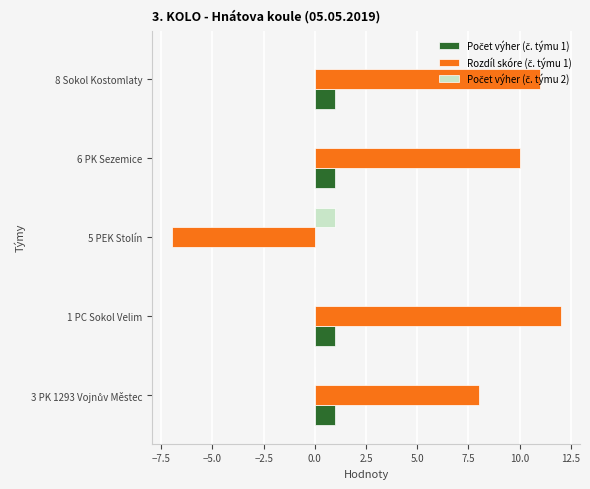

What is the greatest value displayed?

12